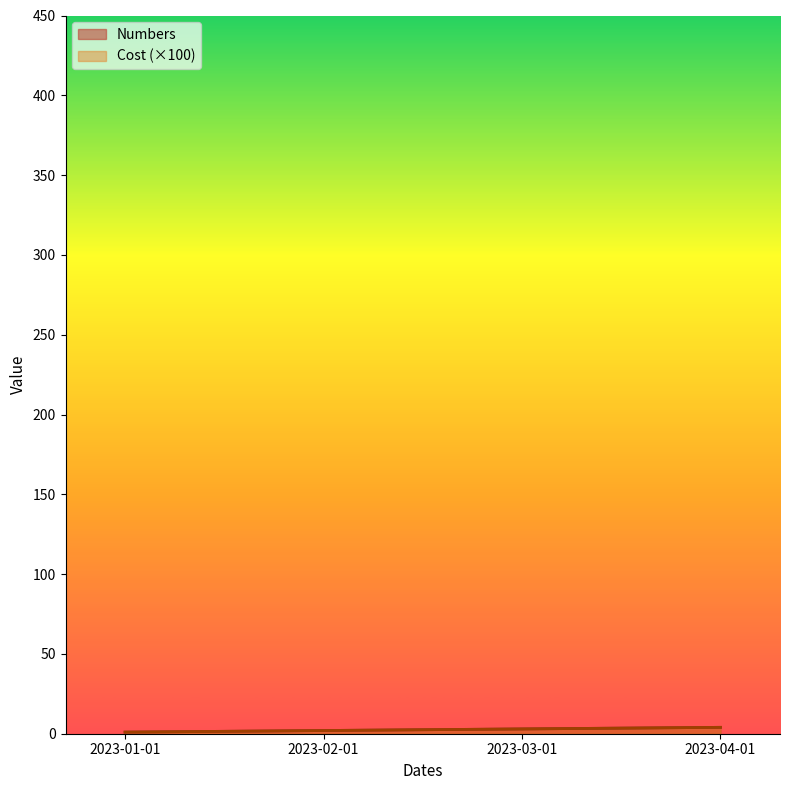

Which category has the highest value in the Numbers series?

2023-04-01